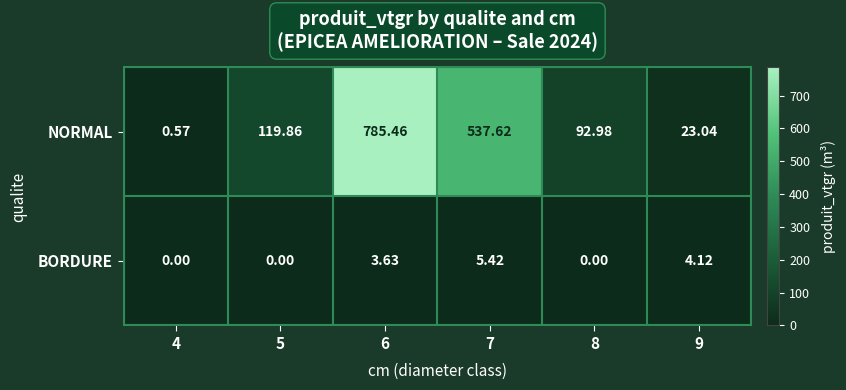

Is the value of NORMAL at 6 greater than the value of BORDURE at 7?

Yes